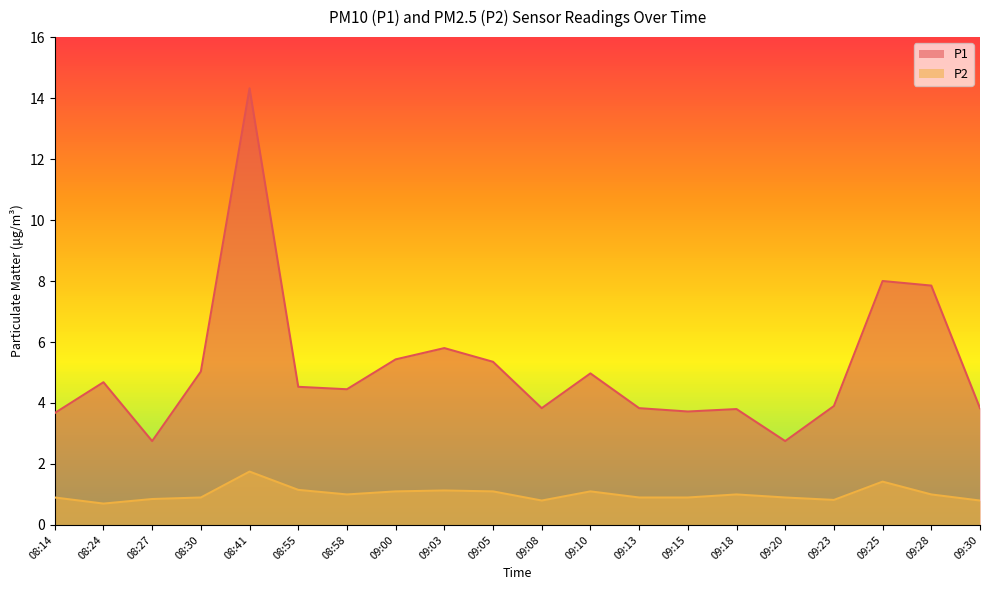

True or false: P1 has a value of 5.3 at 09:05.

True